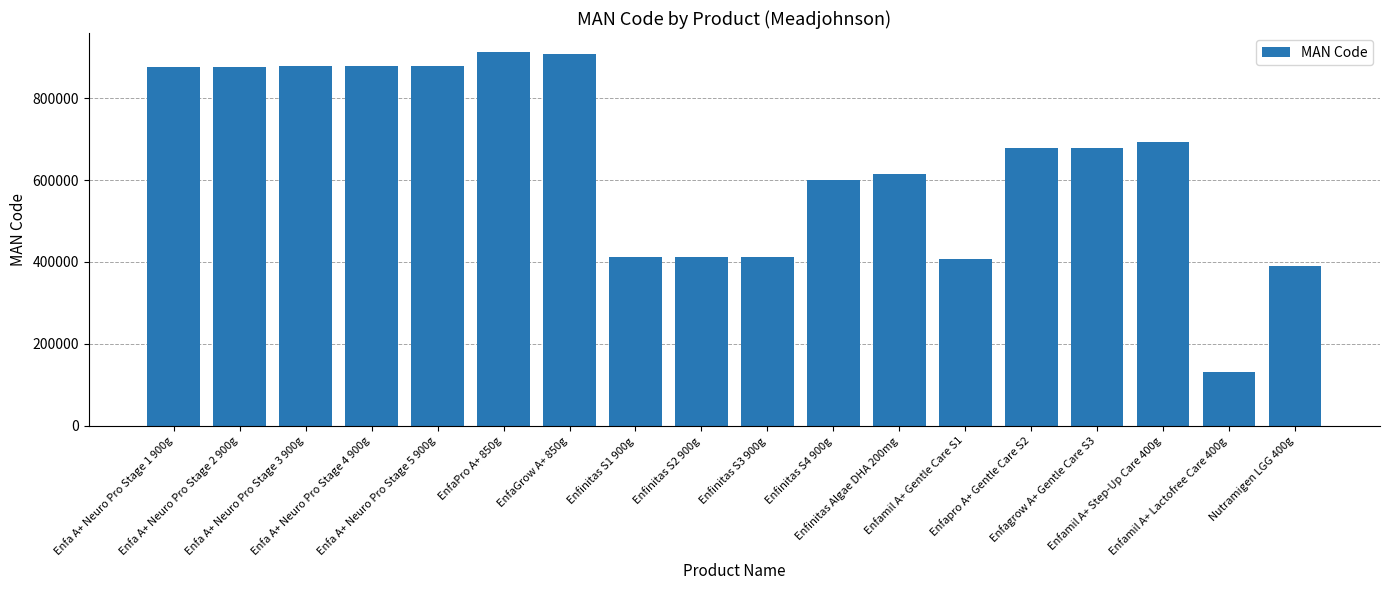

Count the number of data series in this chart.

1